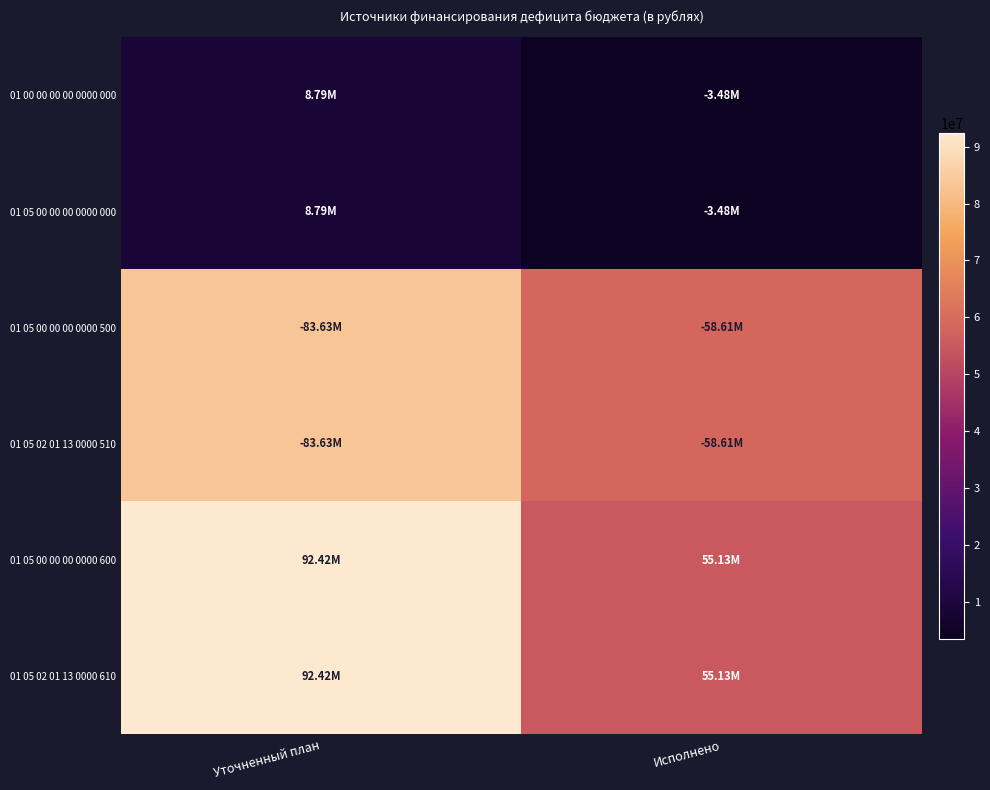

Which series has the widest spread of values?

01 05 00 00 00 0000 600